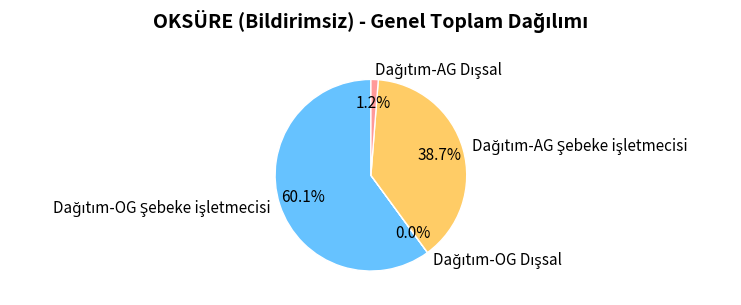

Is there any slice that represents more than half of the pie?

Yes